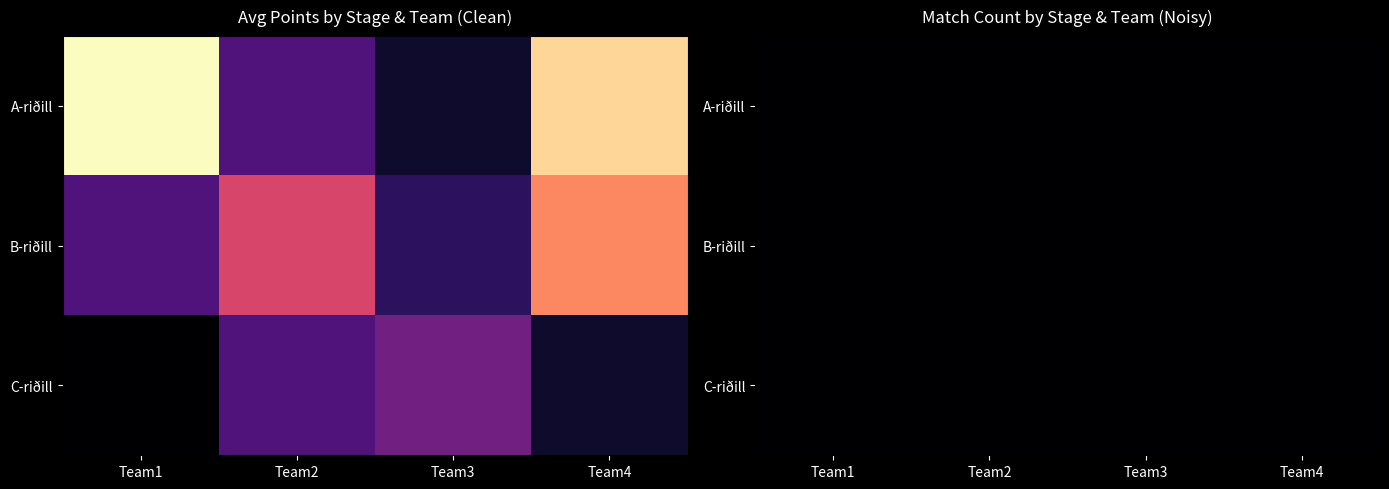

Which series has the widest spread of values?

A-riðill